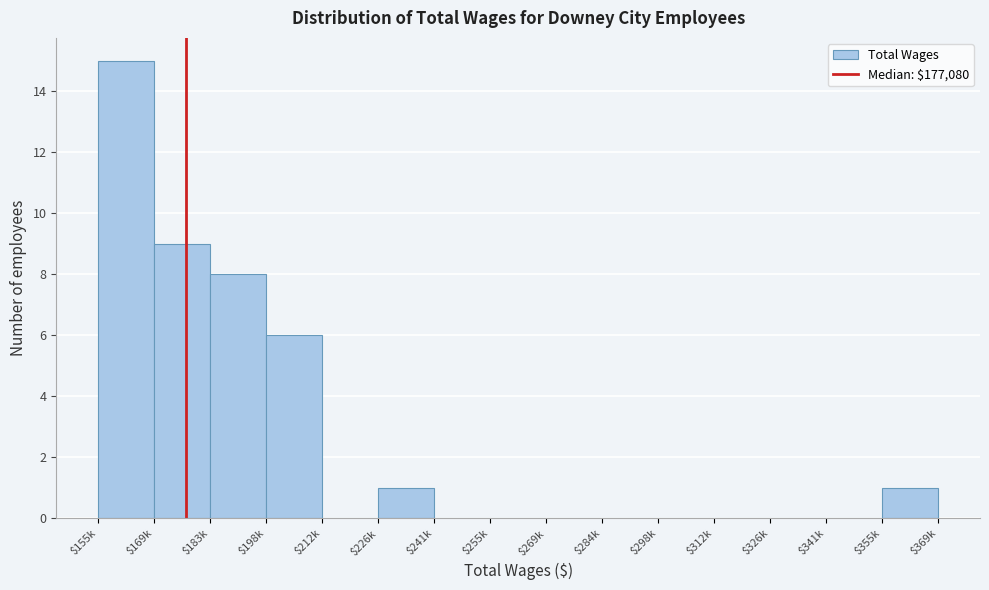

Which label corresponds to the largest value in the chart?

$155k